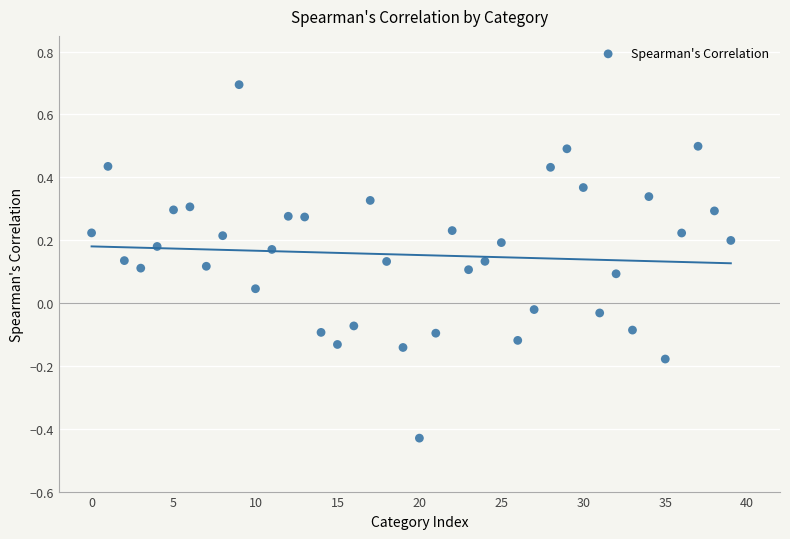

What is the range of Y values (max minus min)?

1.1